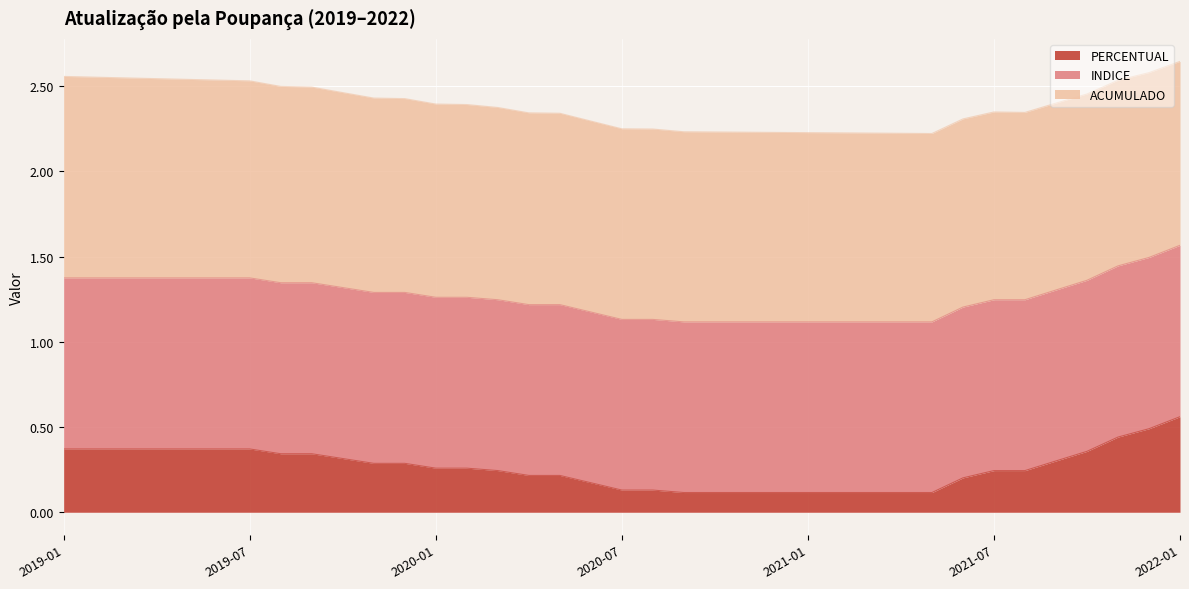

Which category has the highest value in the PERCENTUAL series?

2022-01